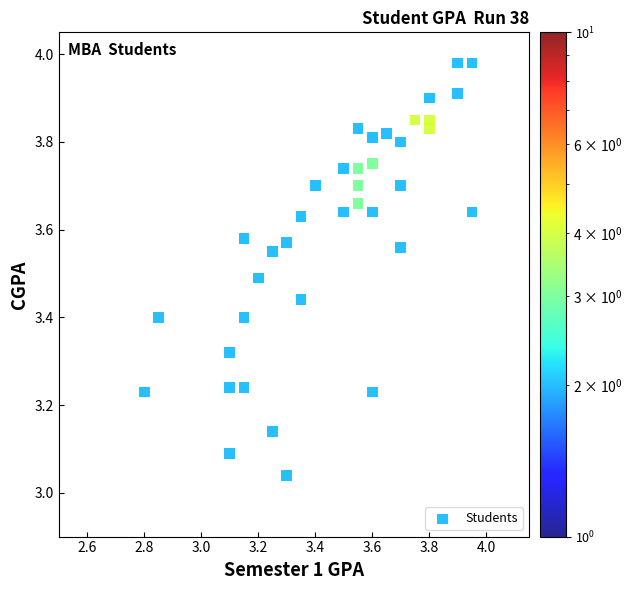

What is the range of X values (max minus min)?

1.2